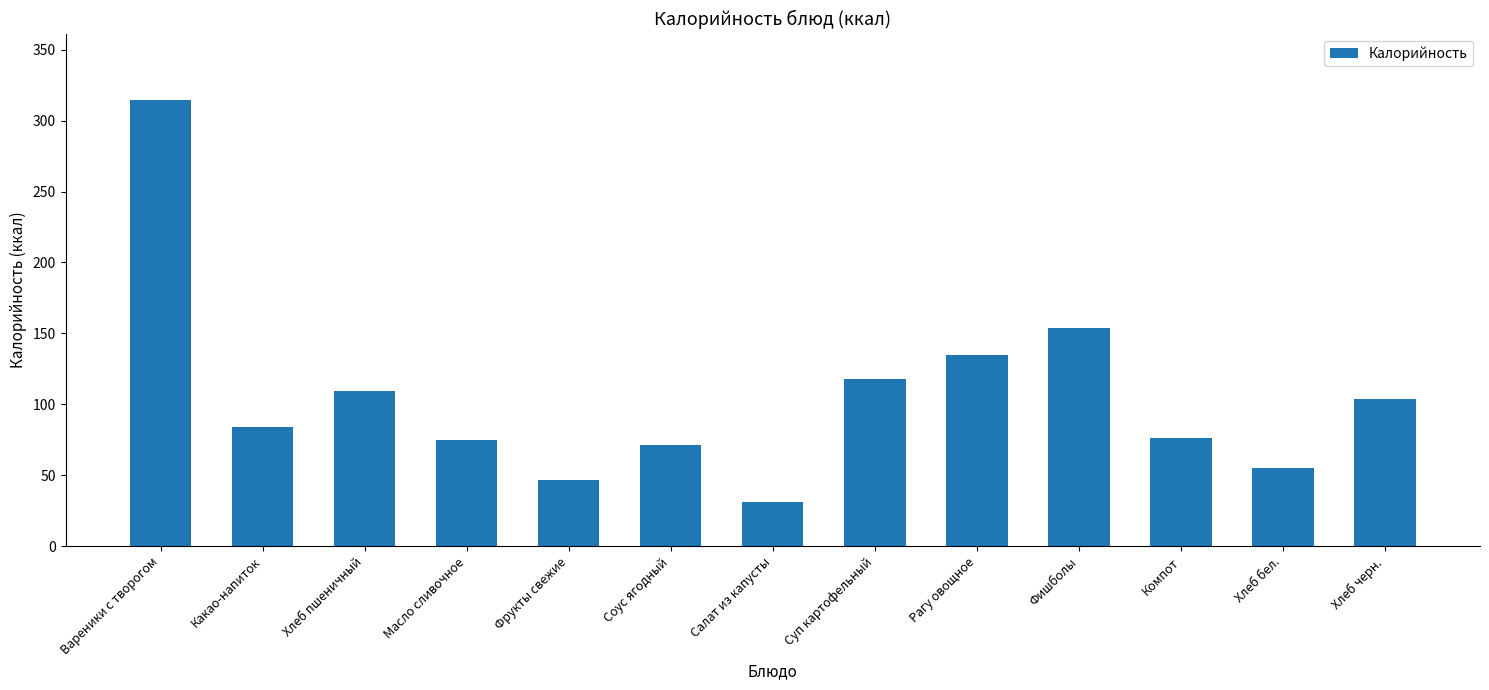

What position from the left is Хлеб бел.?

12